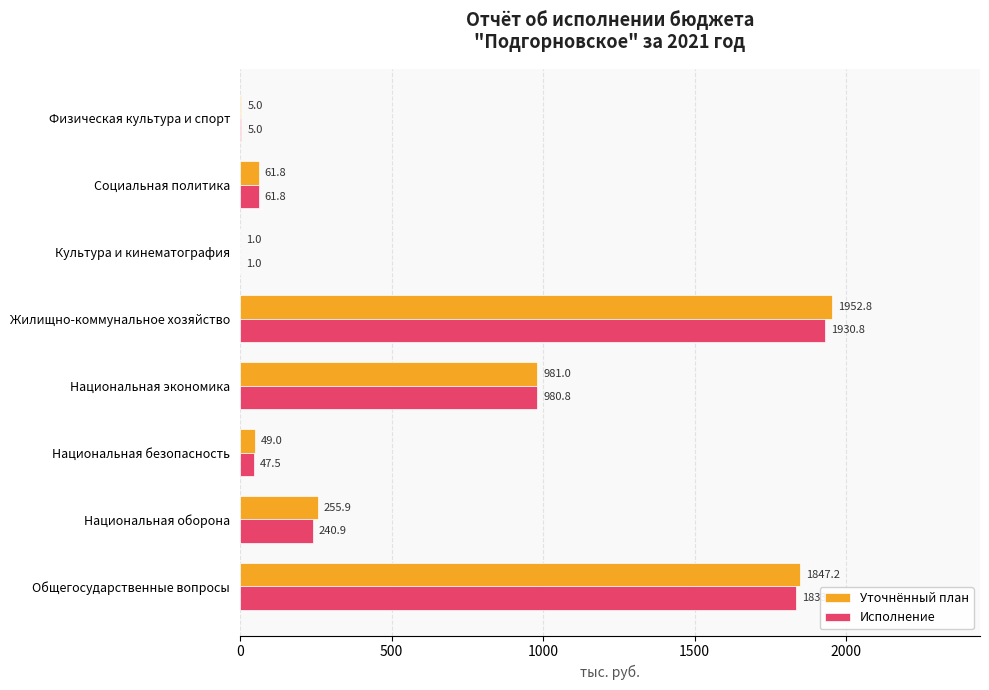

What are all the series names shown in the legend?

Уточнённый план, Исполнение